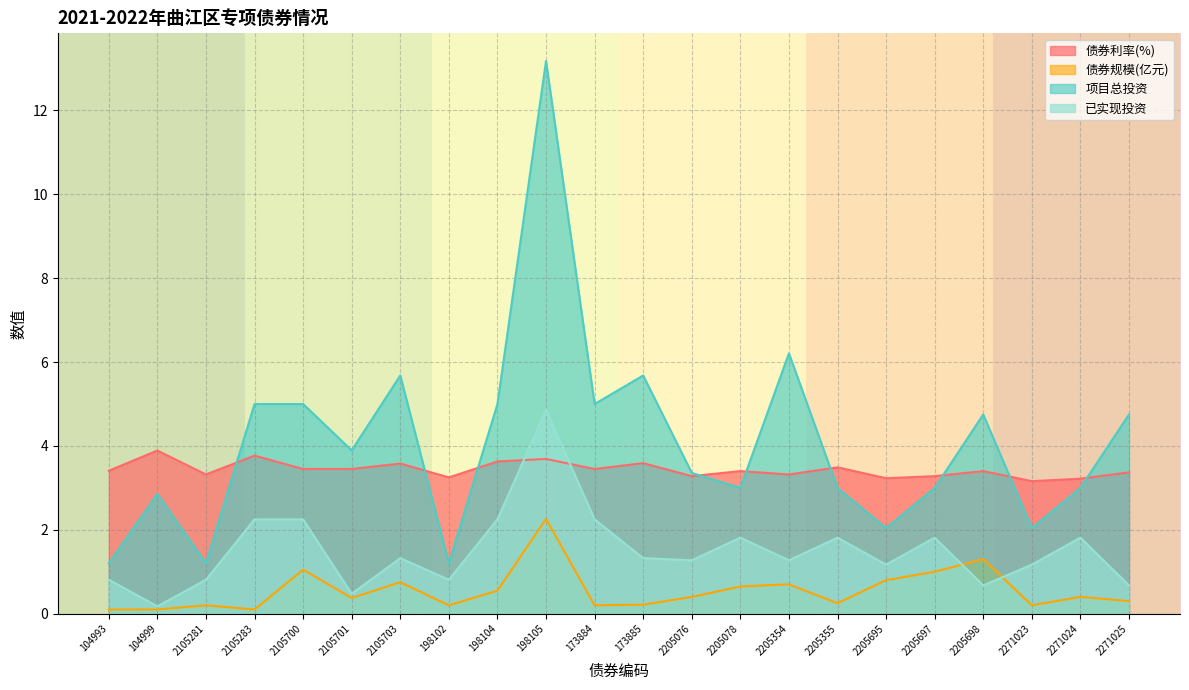

True or false: 债券规模(亿元) has a value of 0.2 at 2205355.

True